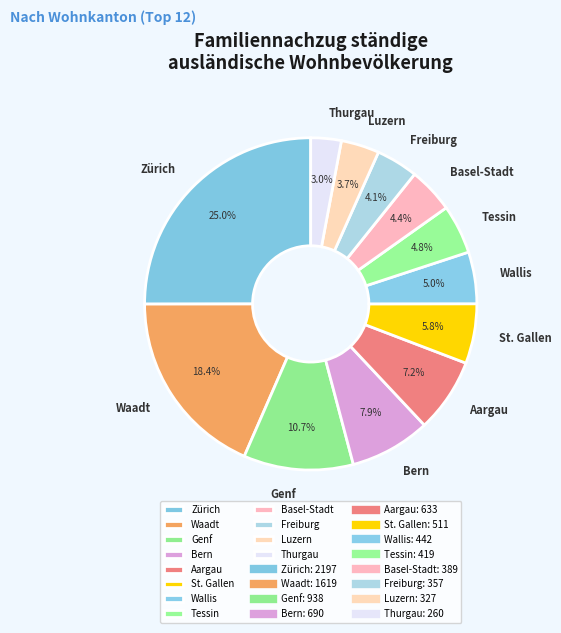

Is St. Gallen the majority of the pie?

No